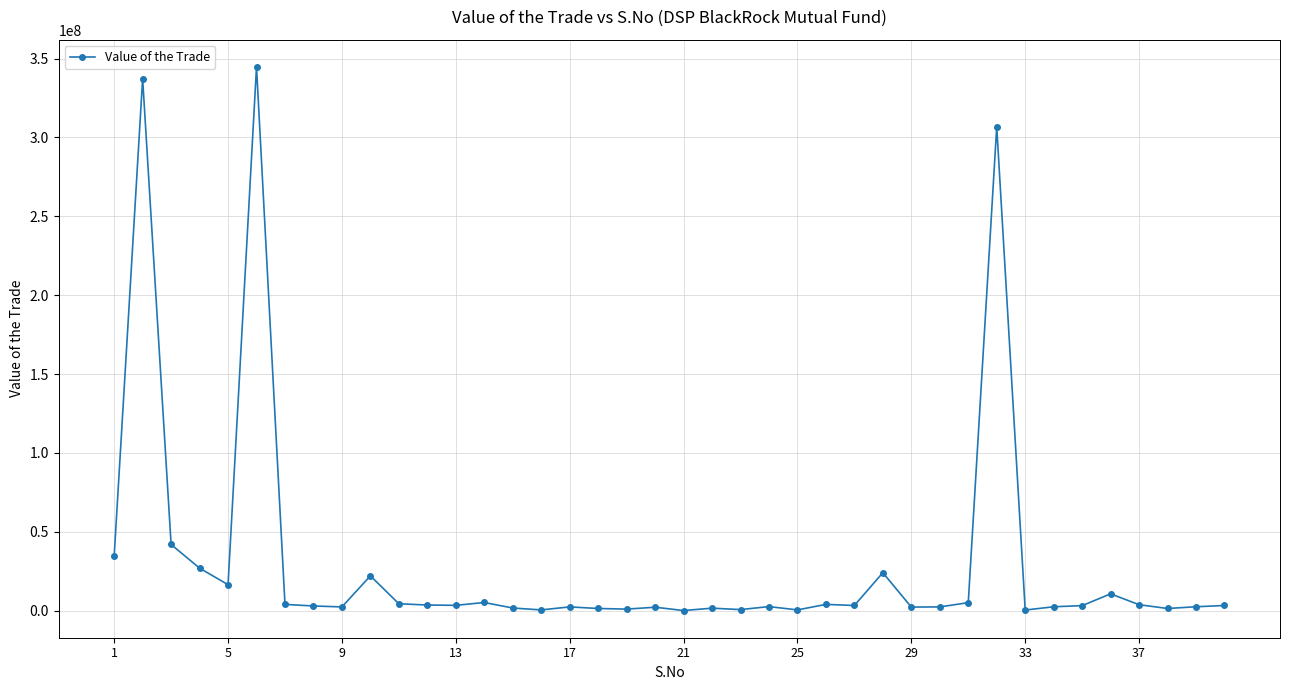

True or false: the data has more than 2 interior local peaks.

True